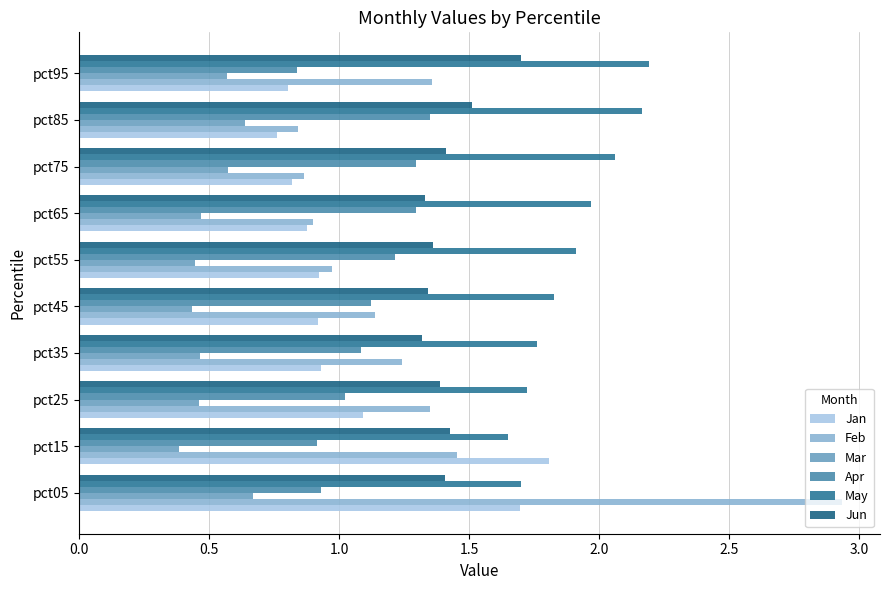

What are all the series names shown in the legend?

Jan, Feb, Mar, Apr, May, Jun